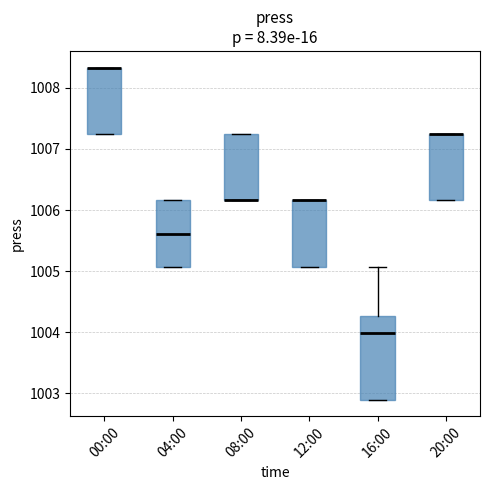

Reading left to right, transcribe this box plot: for each box, give where its median line is, the range the box spans, and where its two whiskers end, as read against the y-axis. The values are not printed on the chart, so give them approximately, as read against the axis.

00:00: median 1008.3 (drawn on the box's upper edge), box 1007.2 to 1008.3, whiskers 1007.2 to 1008.3
04:00: median 1005.6, box 1005.1 to 1006.2, whiskers 1005.1 to 1006.2
08:00: median 1006.2 (drawn on the box's lower edge), box 1006.2 to 1007.2, whiskers 1006.2 to 1007.2
12:00: median 1006.2 (drawn on the box's upper edge), box 1005.1 to 1006.2, whiskers 1005.1 to 1006.2
16:00: median 1004.0, box 1002.9 to 1004.3, whiskers 1002.9 to 1005.1
20:00: median 1007.2 (drawn on the box's upper edge), box 1006.2 to 1007.2, whiskers 1006.2 to 1007.2